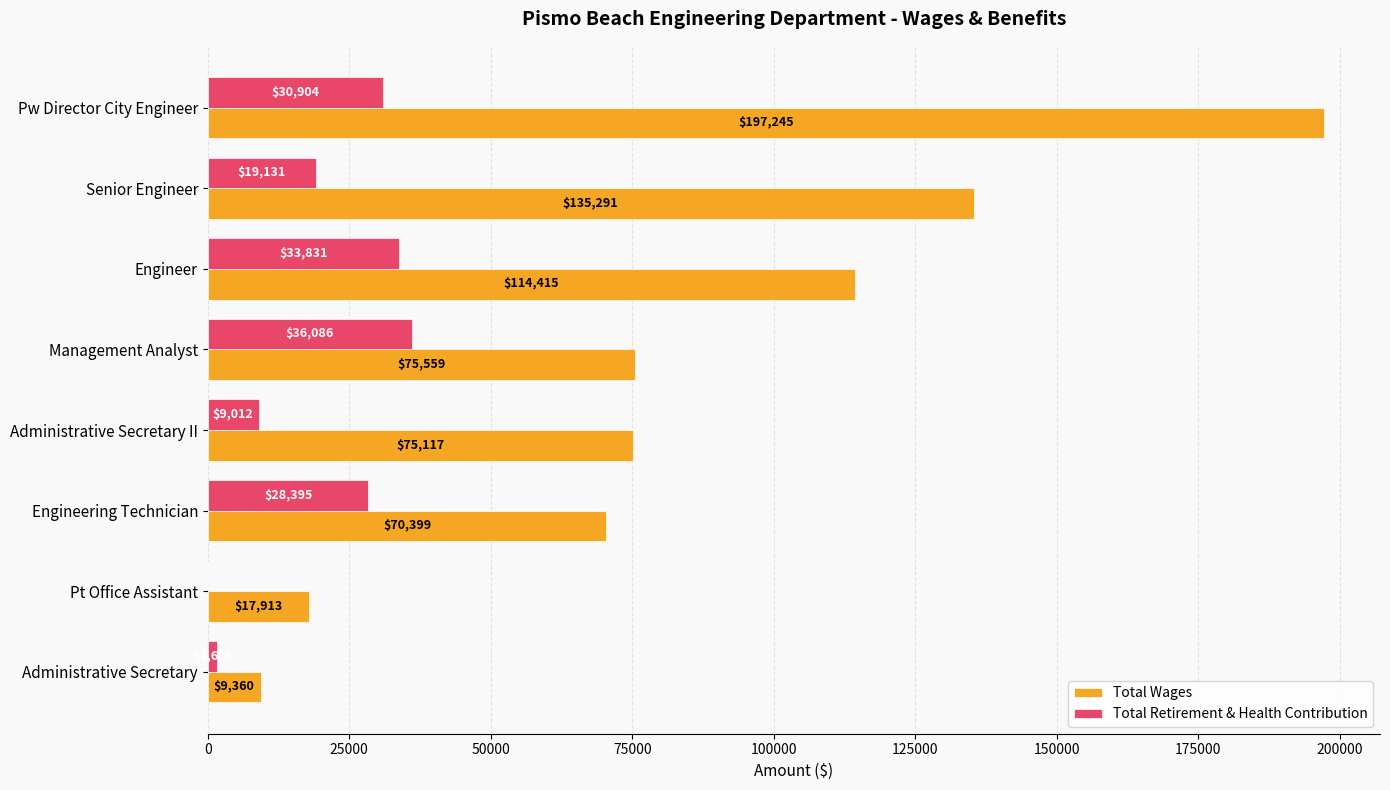

What is the total value across all series at Administrative Secretary II?

84129